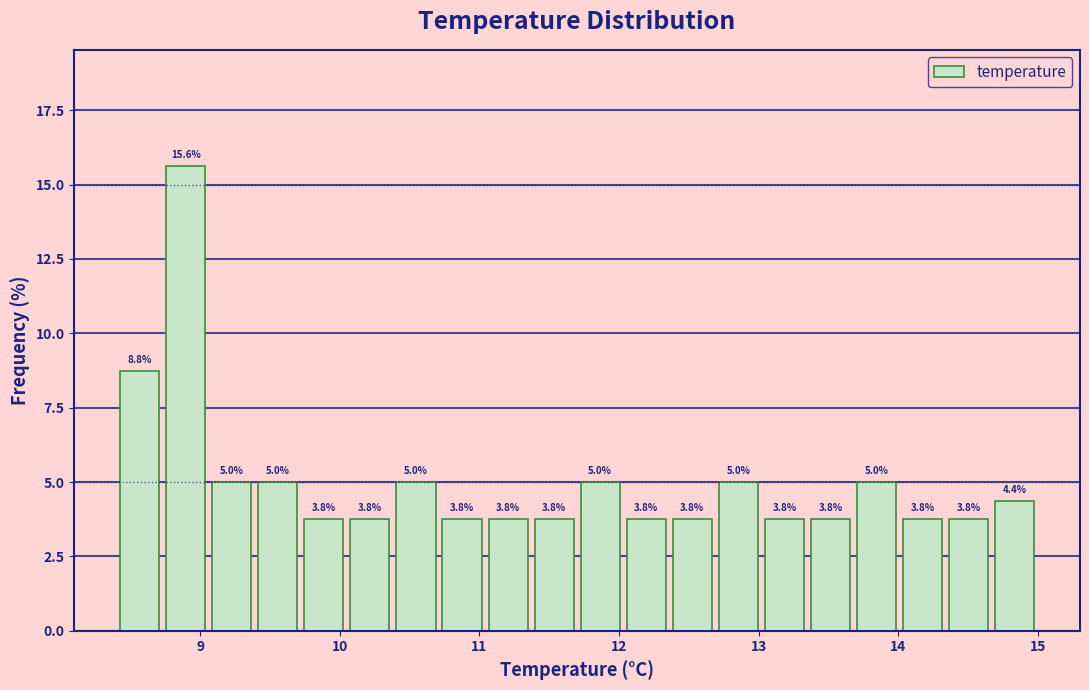

Around what value on the x-axis is the tallest bar? Give the approximate position of its centre, as read against the axis.

8.9